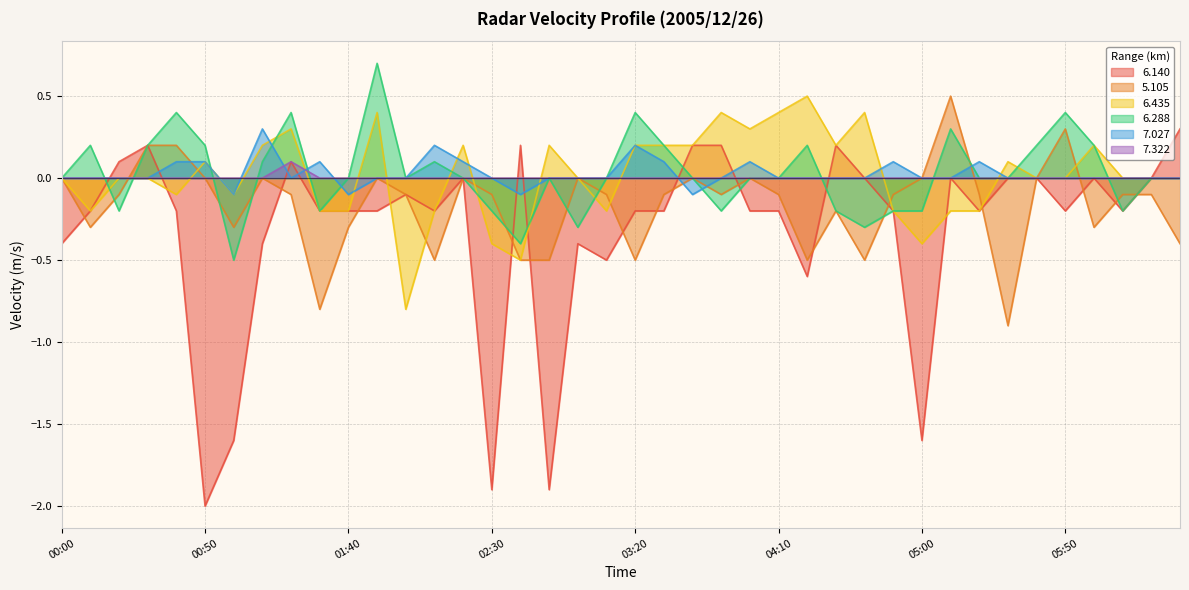

Reading left to right, transcribe all the data shown in this chart.

6.140: 00:00=-0.4	00:10=-0.2	00:20=0.1	00:30=0.2	00:40=-0.2	00:50=-2.0	01:00=-1.6	01:10=-0.4	01:20=0.1	01:30=-0.2	01:40=-0.2	01:50=-0.2	02:00=-0.1	02:10=-0.2	02:20=0.0	02:30=-1.9	02:40=0.2	02:50=-1.9	03:00=-0.4	03:10=-0.5	03:20=-0.2	03:30=-0.2	03:40=0.2	03:50=0.2	04:00=-0.2	04:10=-0.2	04:20=-0.6	04:30=0.2	04:40=0.0	04:50=-0.2	05:00=-1.6	05:10=0.0	05:20=-0.2	05:30=0.0	05:40=0.0	05:50=-0.2	06:00=0.0	06:10=-0.2	06:20=0.0	06:30=0.3
5.105: 00:00=0.0	00:10=-0.3	00:20=-0.1	00:30=0.2	00:40=0.2	00:50=0.0	01:00=-0.3	01:10=0.0	01:20=-0.1	01:30=-0.8	01:40=-0.3	01:50=0.0	02:00=-0.1	02:10=-0.5	02:20=0.0	02:30=-0.1	02:40=-0.5	02:50=-0.5	03:00=0.0	03:10=-0.1	03:20=-0.5	03:30=-0.1	03:40=0.0	03:50=-0.1	04:00=0.0	04:10=-0.1	04:20=-0.5	04:30=-0.2	04:40=-0.5	04:50=-0.1	05:00=0.0	05:10=0.5	05:20=-0.1	05:30=-0.9	05:40=0.0	05:50=0.3	06:00=-0.3	06:10=-0.1	06:20=-0.1	06:30=-0.4
6.435: 00:00=0.0	00:10=-0.2	00:20=-0.0	00:30=-0.0	00:40=-0.1	00:50=0.1	01:00=-0.1	01:10=0.2	01:20=0.3	01:30=-0.2	01:40=-0.2	01:50=0.4	02:00=-0.8	02:10=-0.2	02:20=0.2	02:30=-0.4	02:40=-0.5	02:50=0.2	03:00=0.0	03:10=-0.2	03:20=0.2	03:30=0.2	03:40=0.2	03:50=0.4	04:00=0.3	04:10=0.4	04:20=0.5	04:30=0.2	04:40=0.4	04:50=-0.2	05:00=-0.4	05:10=-0.2	05:20=-0.2	05:30=0.1	05:40=0.0	05:50=0.0	06:00=0.2	06:10=0.0	06:20=0.0	06:30=0.0
6.288: 00:00=0.0	00:10=0.2	00:20=-0.2	00:30=0.2	00:40=0.4	00:50=0.2	01:00=-0.5	01:10=0.1	01:20=0.4	01:30=-0.2	01:40=0.0	01:50=0.7	02:00=0.0	02:10=0.1	02:20=0.0	02:30=-0.2	02:40=-0.4	02:50=0.0	03:00=-0.3	03:10=0.0	03:20=0.4	03:30=0.2	03:40=0.0	03:50=-0.2	04:00=0.0	04:10=0.0	04:20=0.2	04:30=-0.2	04:40=-0.3	04:50=-0.2	05:00=-0.2	05:10=0.3	05:20=0.0	05:30=0.0	05:40=0.2	05:50=0.4	06:00=0.2	06:10=-0.2	06:20=0.0	06:30=0.0
7.027: 00:00=0.0	00:10=0.0	00:20=0.0	00:30=0.0	00:40=0.1	00:50=0.1	01:00=-0.1	01:10=0.3	01:20=0.0	01:30=0.1	01:40=-0.1	01:50=0.0	02:00=0.0	02:10=0.2	02:20=0.1	02:30=0.0	02:40=-0.1	02:50=0.0	03:00=0.0	03:10=0.0	03:20=0.2	03:30=0.1	03:40=-0.1	03:50=0.0	04:00=0.1	04:10=0.0	04:20=0.0	04:30=0.0	04:40=0.0	04:50=0.1	05:00=0.0	05:10=0.0	05:20=0.1	05:30=0.0	05:40=0.0	05:50=0.0	06:00=0.0	06:10=0.0	06:20=0.0	06:30=0.0
7.322: 00:00=0.0	00:10=0.0	00:20=0.0	00:30=0.0	00:40=0.0	00:50=0.0	01:00=0.0	01:10=0.0	01:20=0.1	01:30=0.0	01:40=0.0	01:50=0.0	02:00=0.0	02:10=0.0	02:20=0.0	02:30=0.0	02:40=0.0	02:50=0.0	03:00=0.0	03:10=0.0	03:20=0.0	03:30=0.0	03:40=0.0	03:50=0.0	04:00=0.0	04:10=0.0	04:20=0.0	04:30=0.0	04:40=0.0	04:50=0.0	05:00=0.0	05:10=0.0	05:20=0.0	05:30=0.0	05:40=0.0	05:50=0.0	06:00=0.0	06:10=0.0	06:20=0.0	06:30=0.0